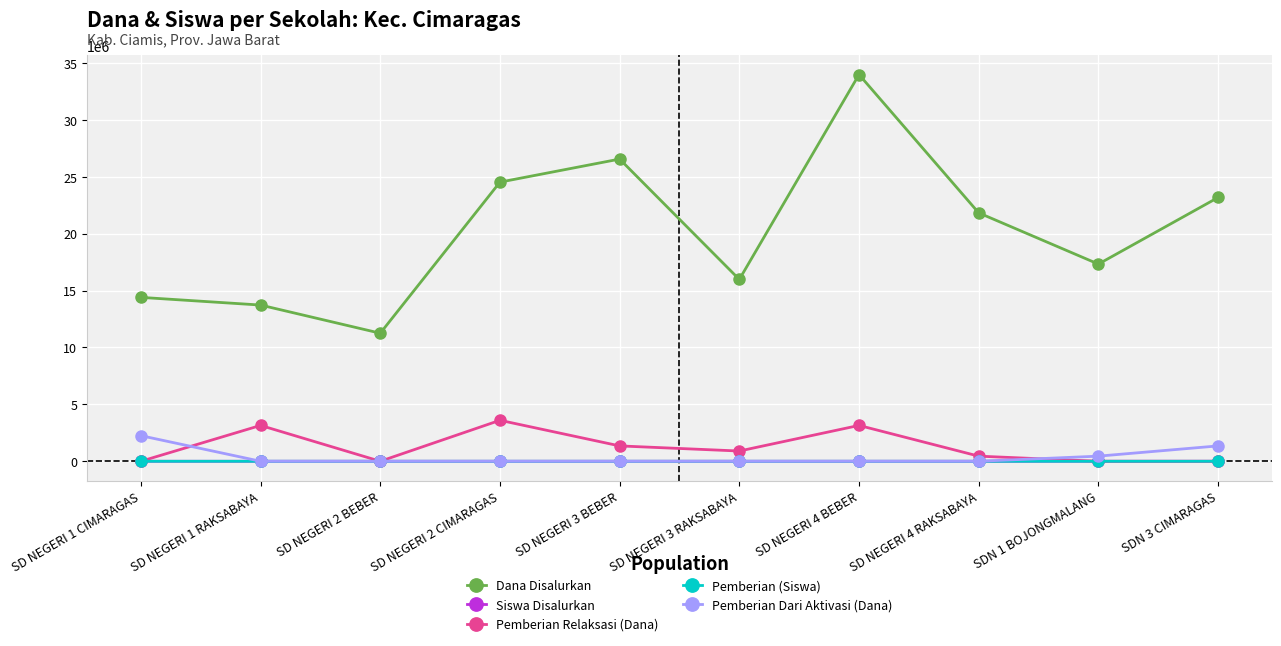

How many distinct data groups are displayed?

5